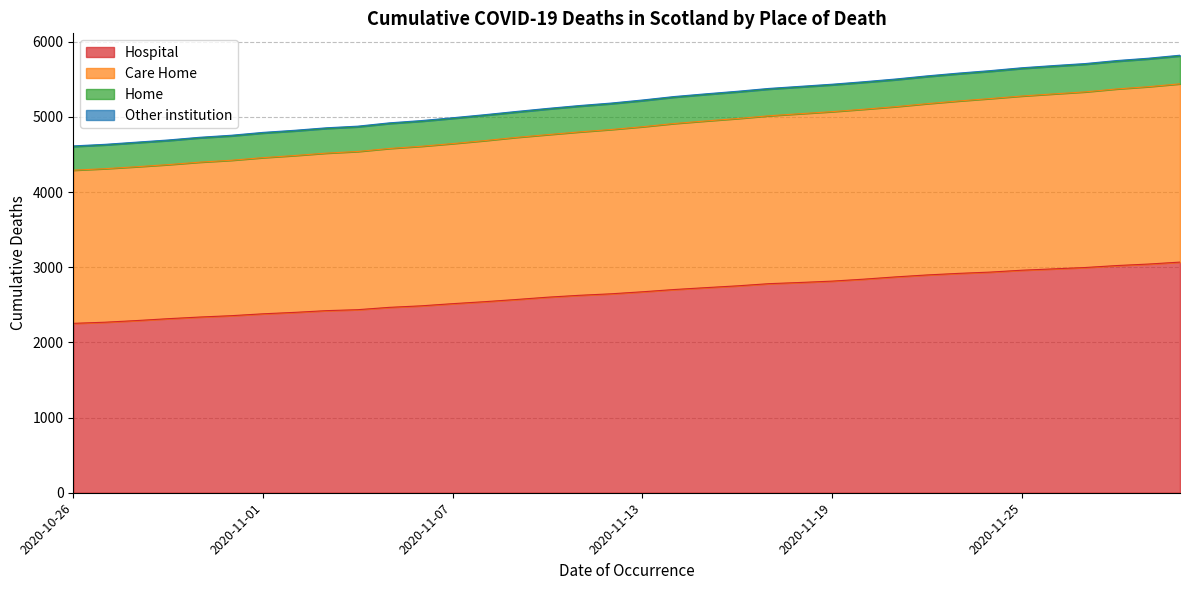

What is the maximum value for Hospital?

3069